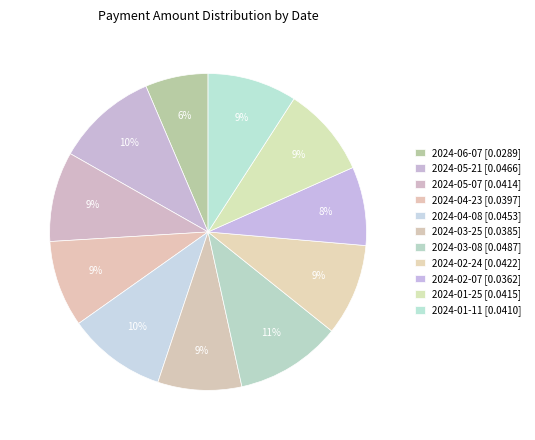

To the nearest percent, what percentage of the pie is 2024-02-24?

9%